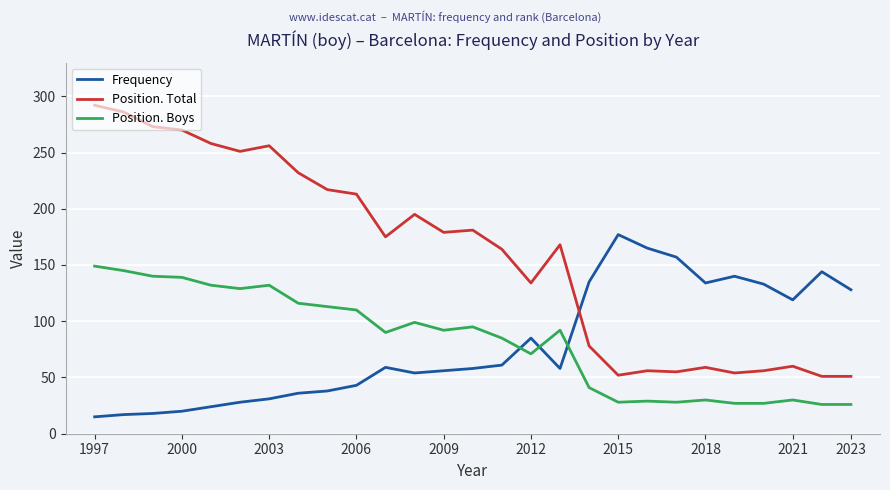

Is this an area chart (filled region under the line)?

No